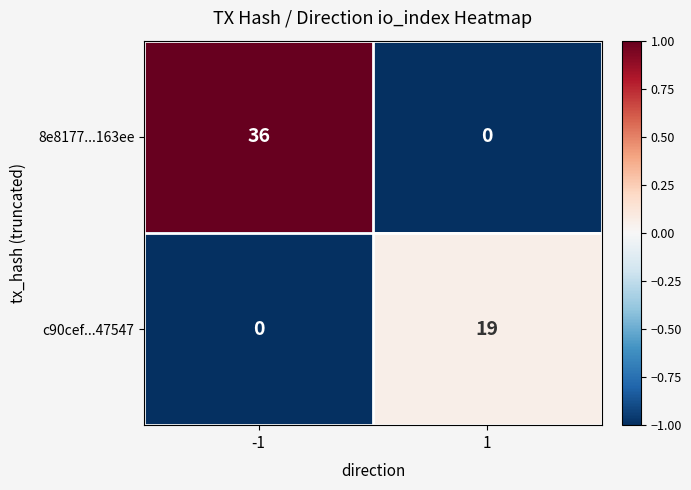

Rank the series by their maximum value, from highest to lowest.

8e8177...163ee, c90cef...47547